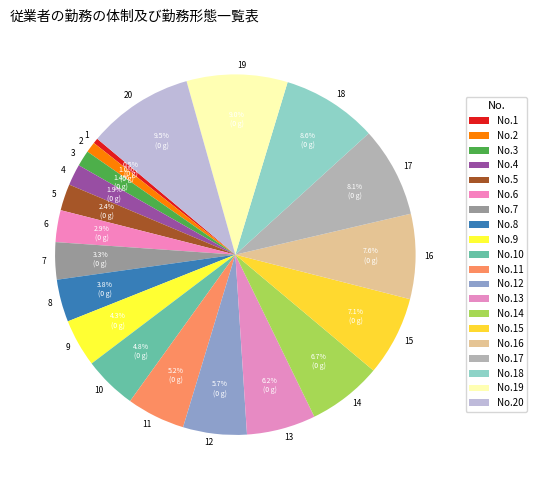

To the nearest percent, what percentage of the pie is 8?

4%